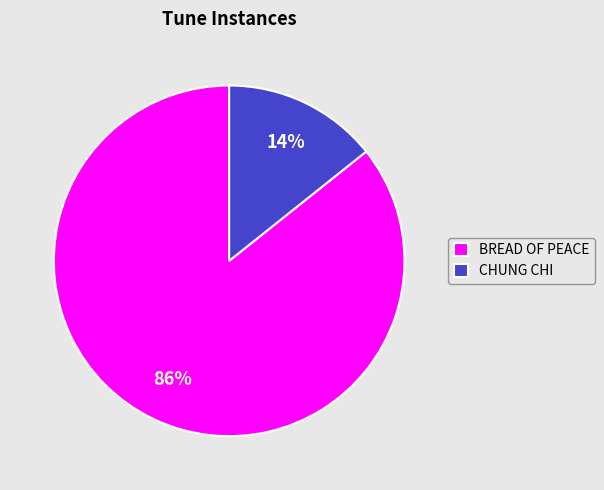

To the nearest percent, what is the combined percentage of BREAD OF PEACE and CHUNG CHI?

100%